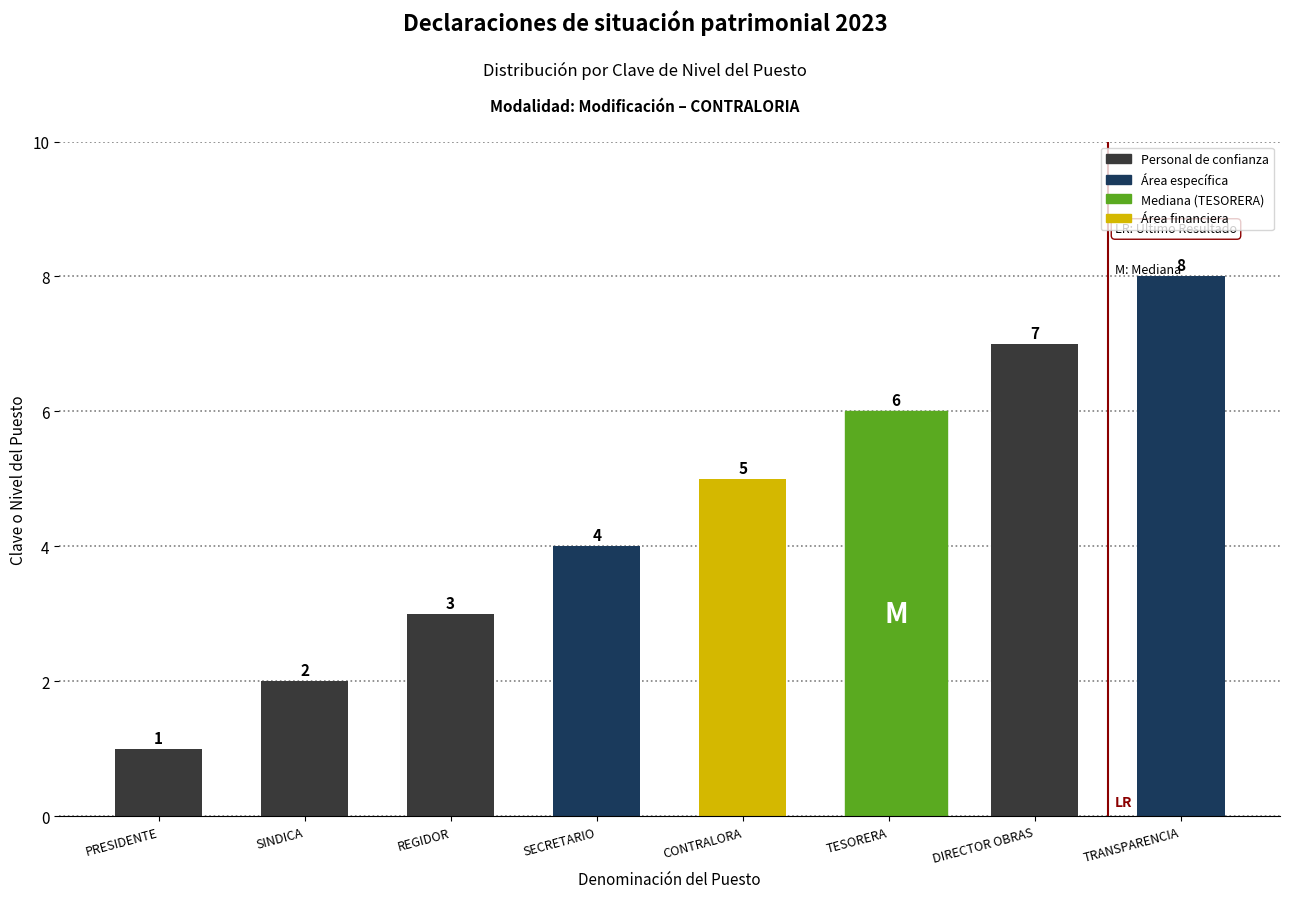

Which has a higher value, SECRETARIO or PRESIDENTE?

SECRETARIO